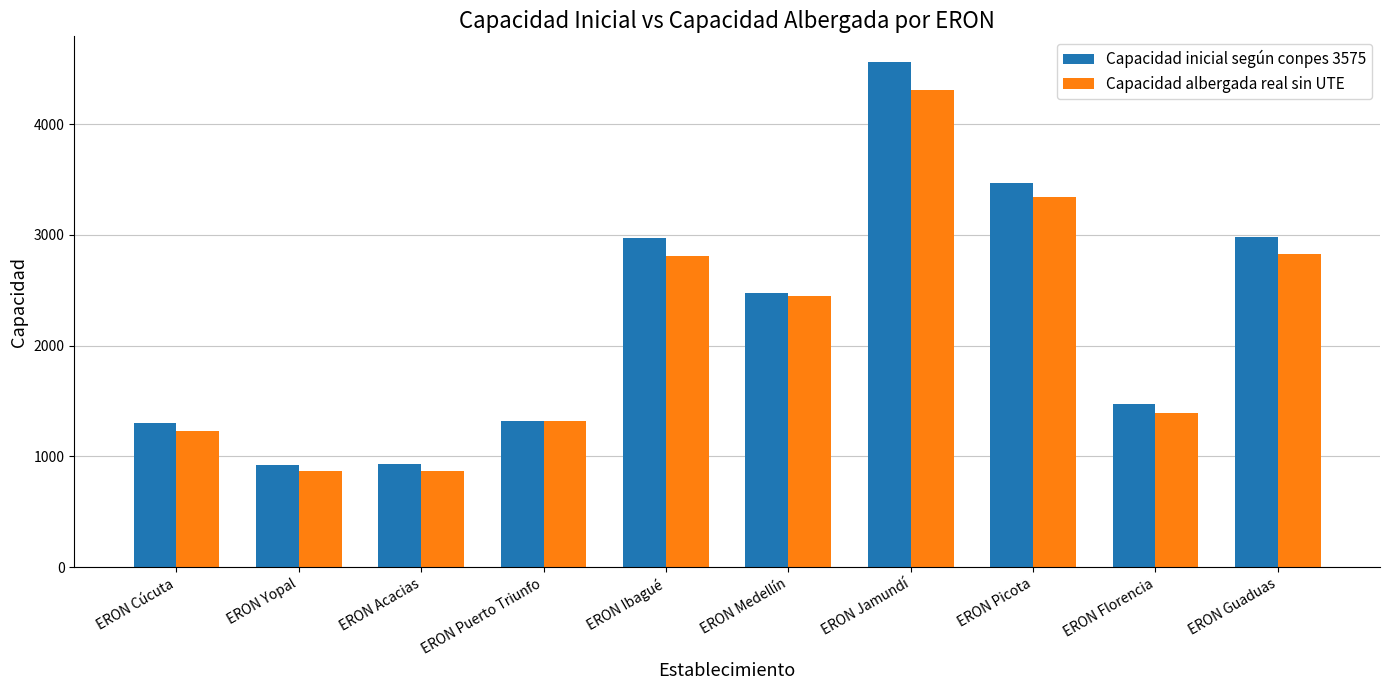

What is the difference between the second highest and second lowest values in the Capacidad albergada real sin UTE series?

2476